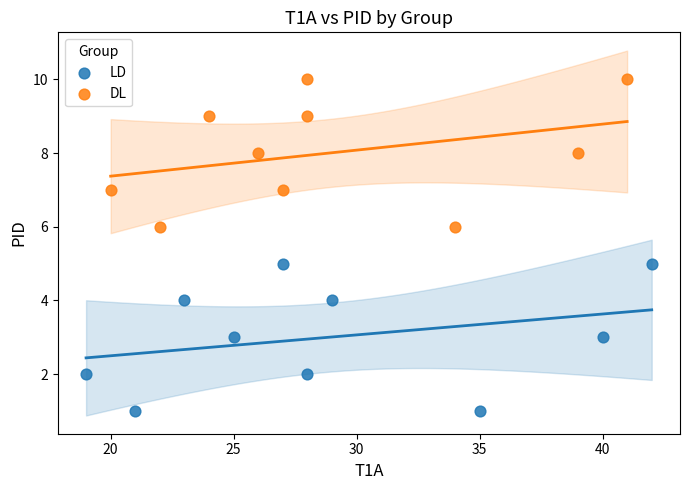

Which series reaches the maximum Y coordinate?

DL